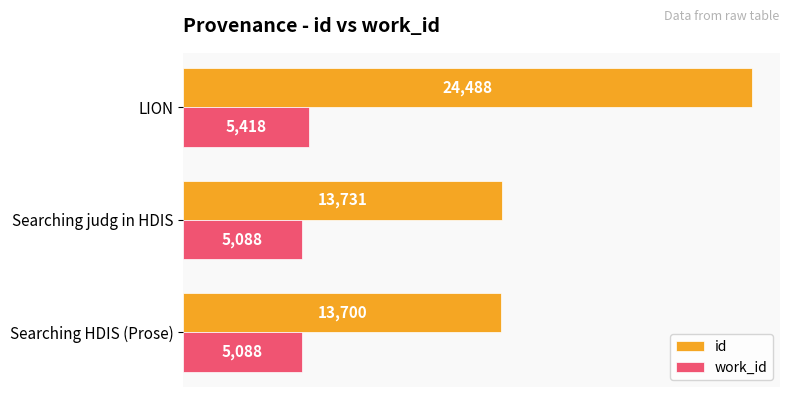

How many values in the work_id series exceed 5088?

1